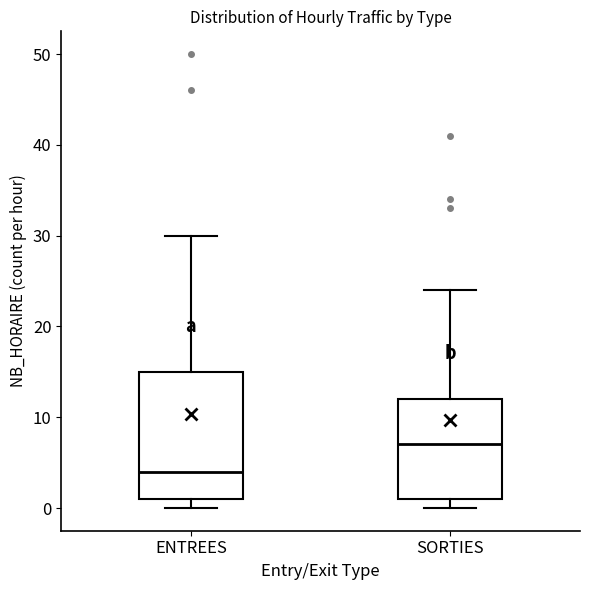

Which box has the lowest median line?

ENTREES